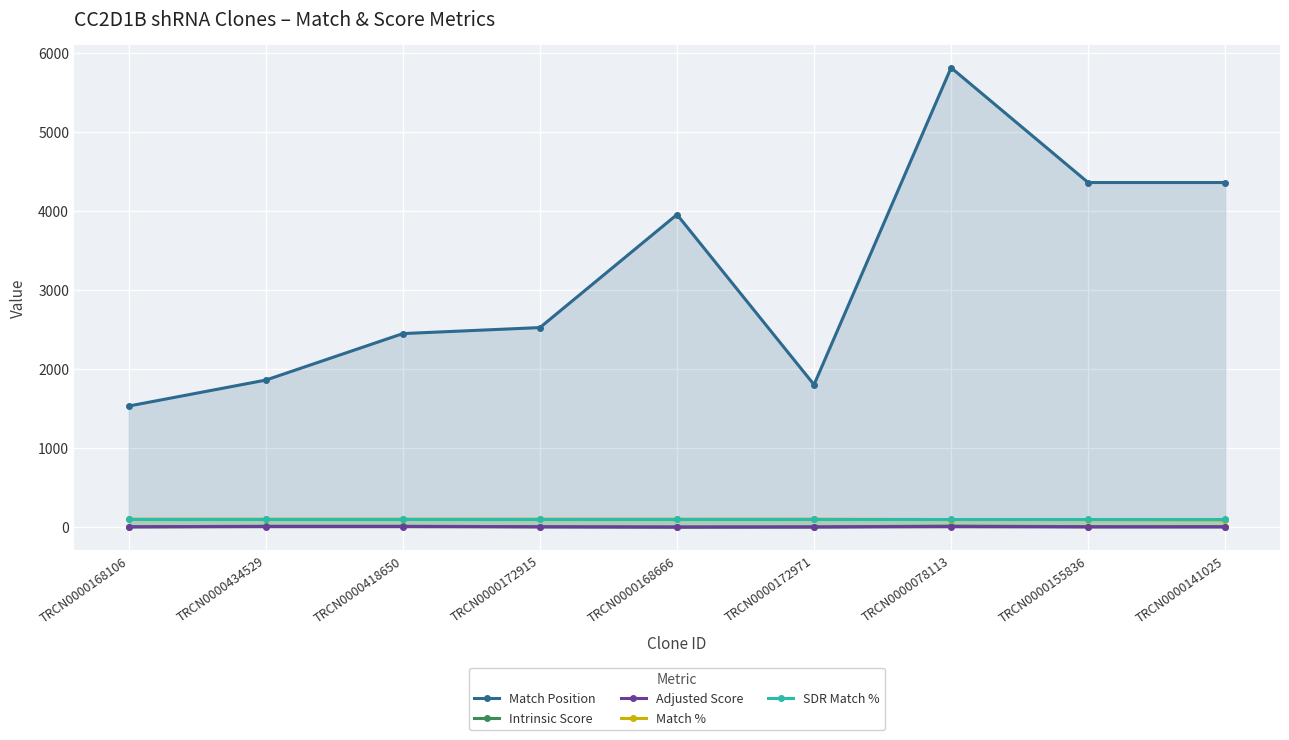

At TRCN0000168106, list the series in order from largest to smallest.

Match Position, Match %, SDR Match %, Intrinsic Score, Adjusted Score